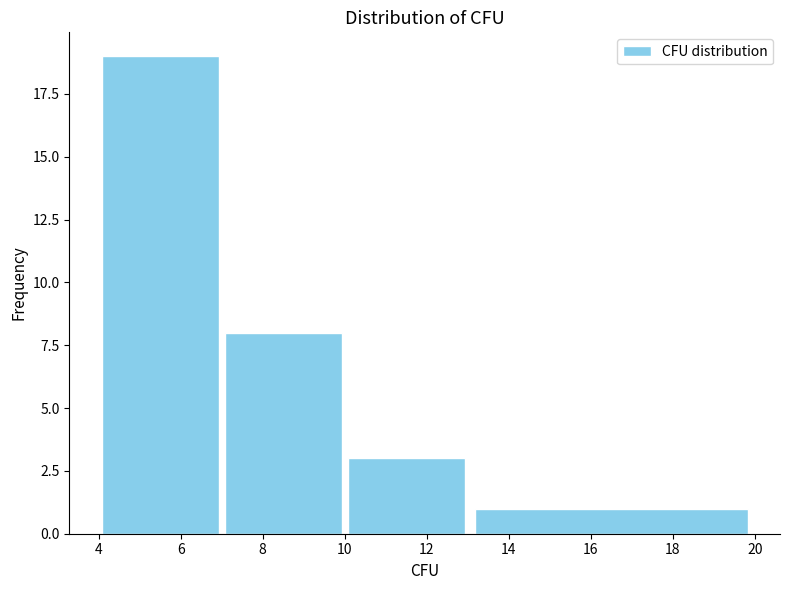

Reading left to right, list every bar in this chart as the range it spans on the x-axis followed by its height. The values are not printed on the chart, so give them approximately, as read against the axis.

4 to 7: 19
7 to 10: 8
10 to 13: 3
13 to 20: 1